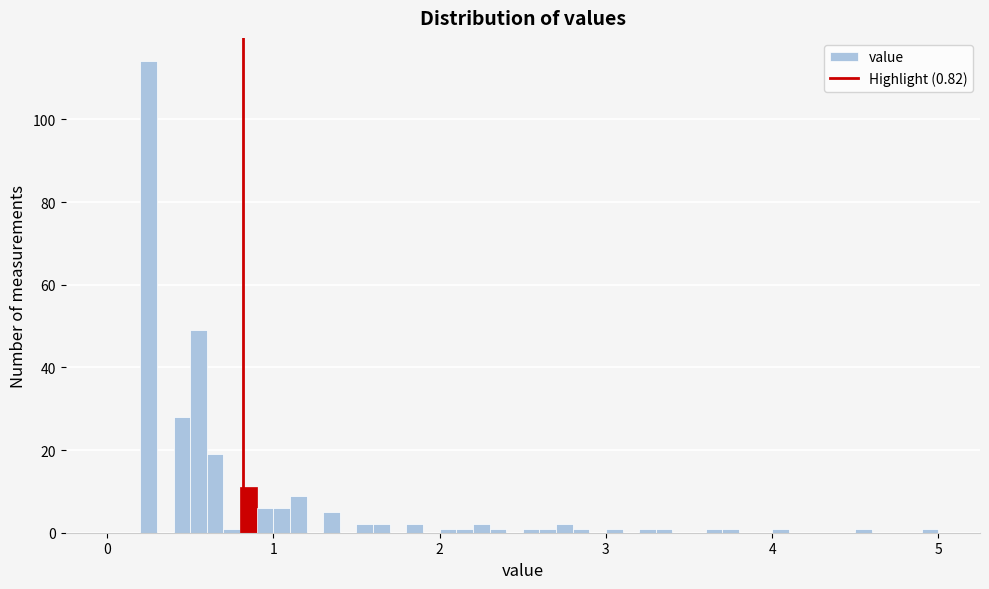

Around what value on the x-axis is the tallest bar? Give the approximate position of its centre, as read against the axis.

0.3